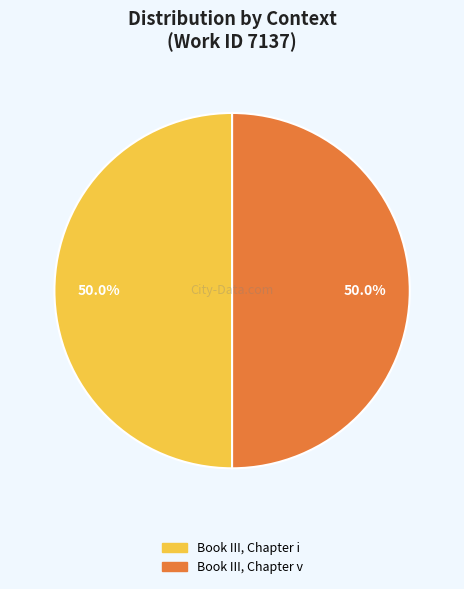

What is the ratio of the value at Book III, Chapter i to the value at Book III, Chapter v?

1.0